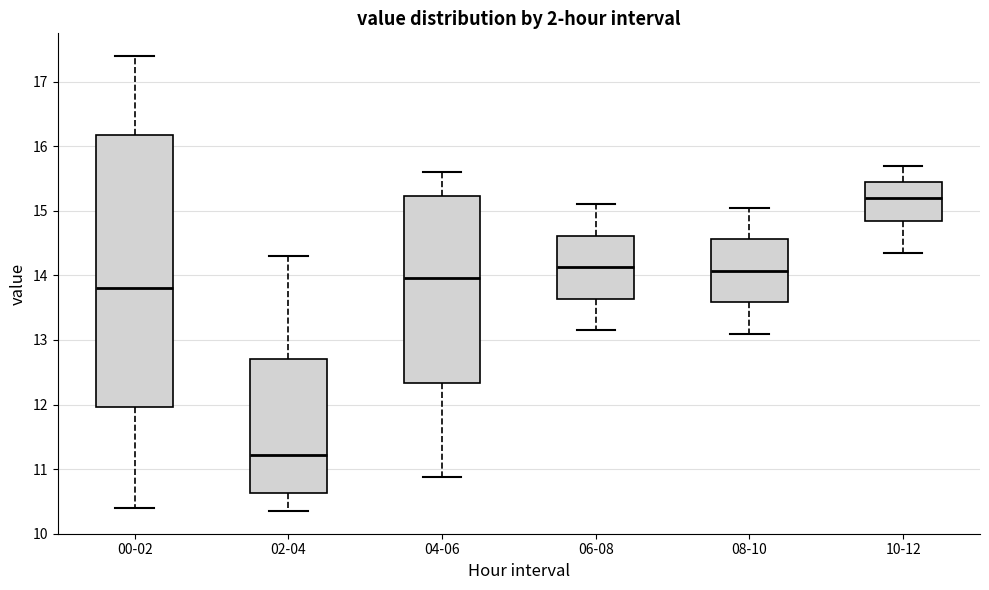

Which box has the highest median line?

10-12